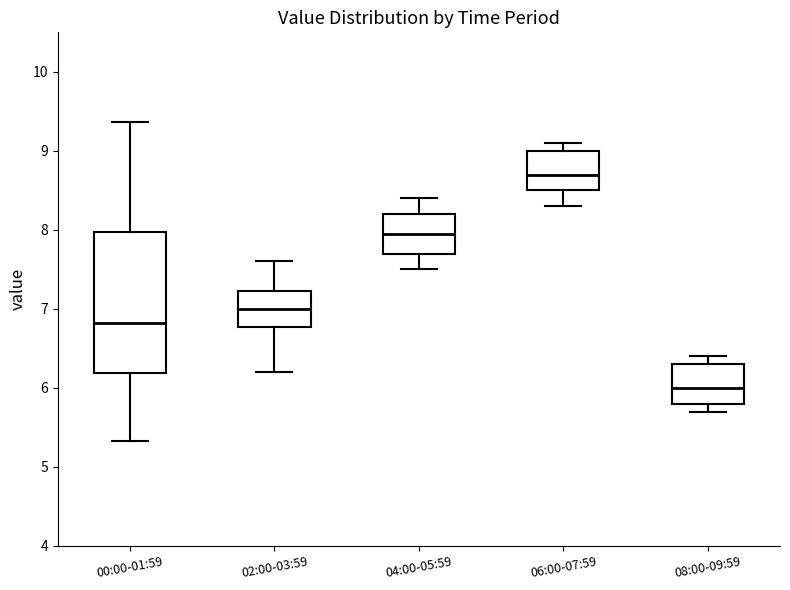

Where is the upper edge of the box for 08:00-09:59 on the y-axis? The values are not printed on the chart, so give them approximately, as read against the axis.

6.3